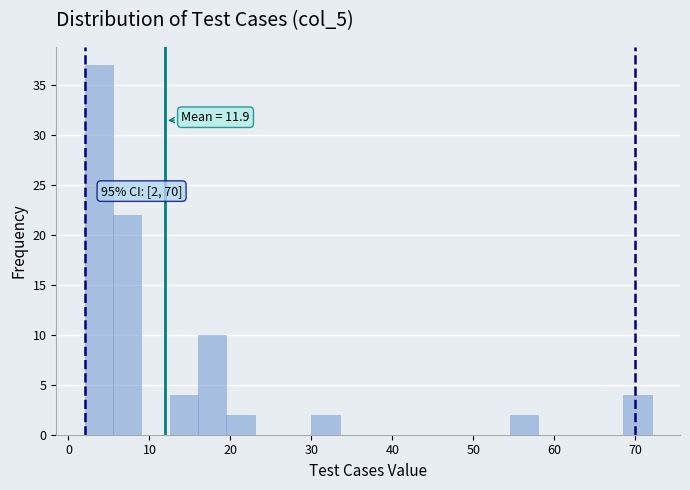

Read against the x-axis, roughly where is the centre of the tallest bar?

4